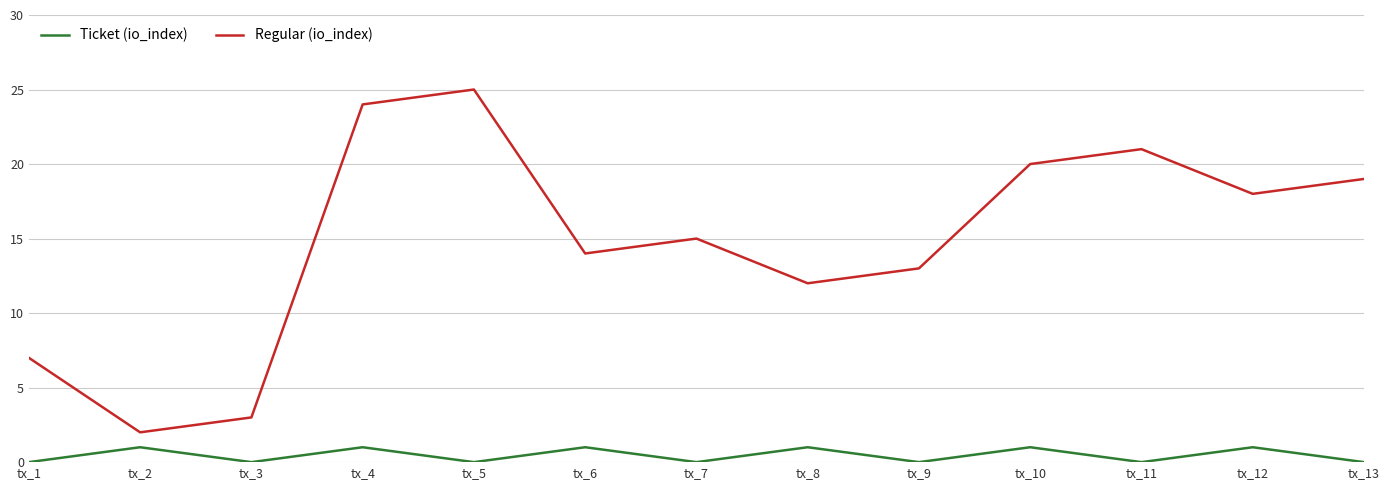

True or false: Regular (io_index) and Ticket (io_index) cross at least once.

False